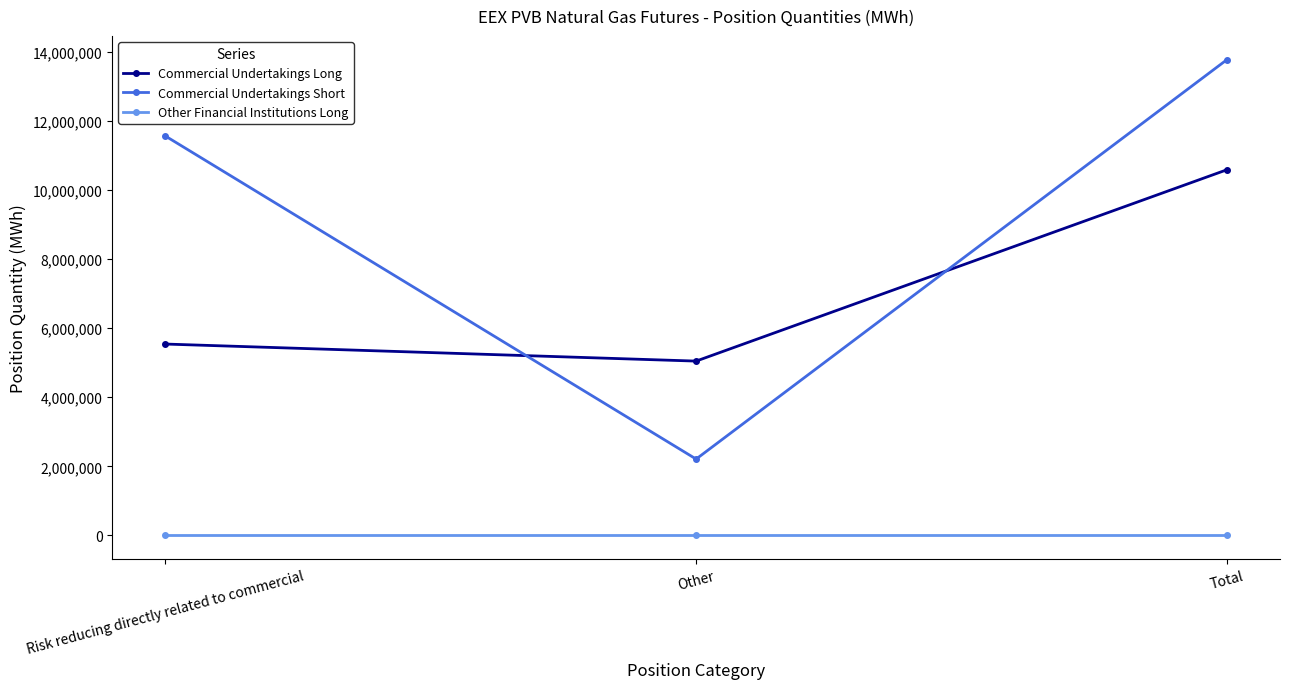

What is the difference between the maximum and minimum values in the Commercial Undertakings Short series?

11567430